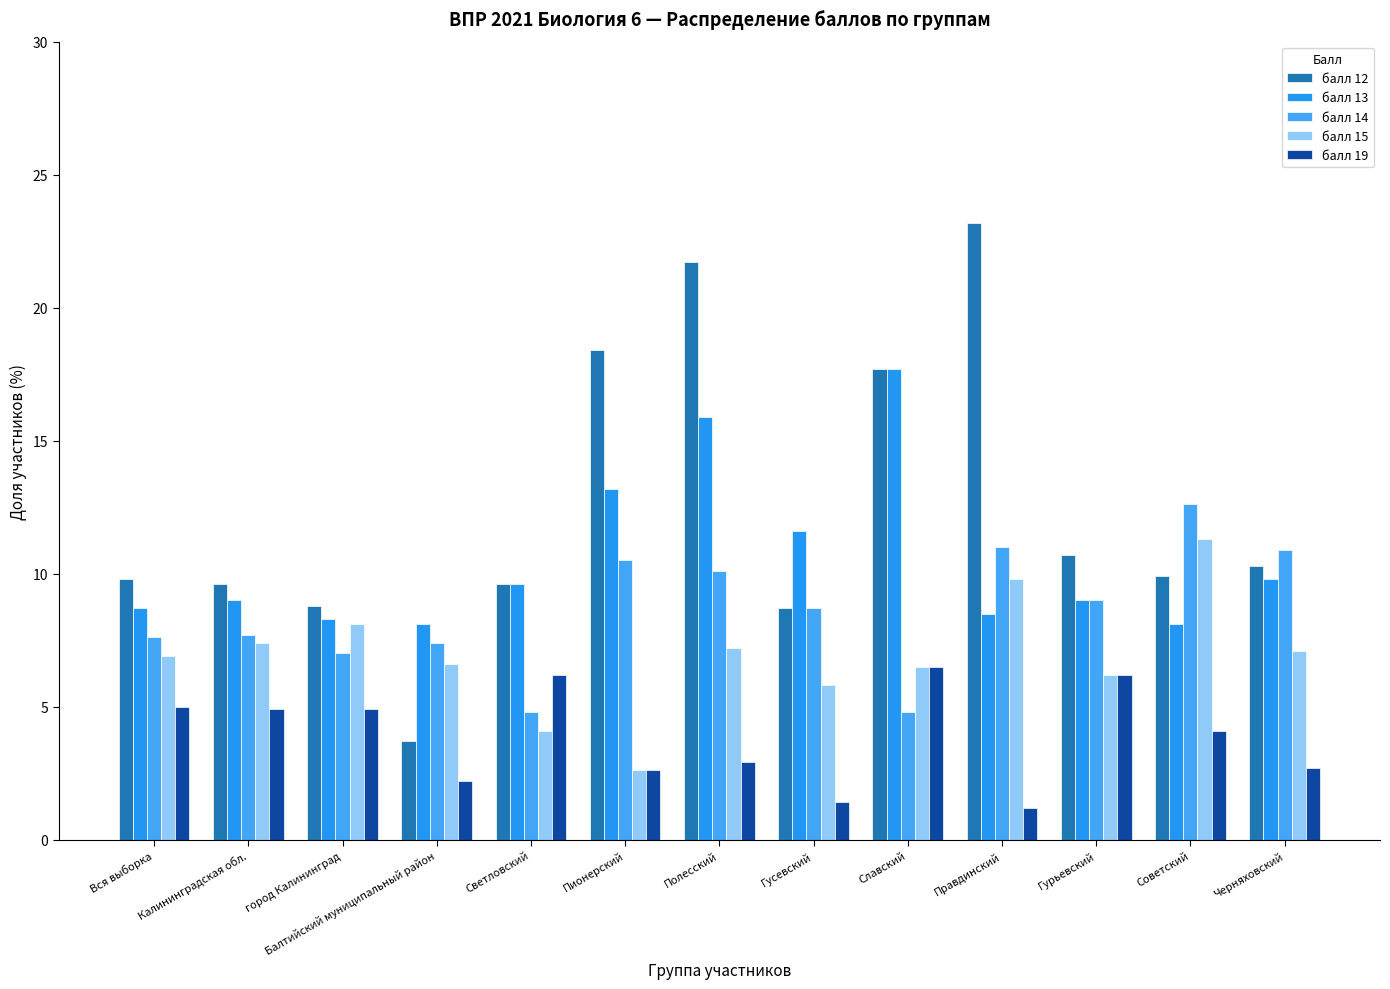

What are all the series names shown in the legend?

балл 12, балл 13, балл 14, балл 15, балл 19